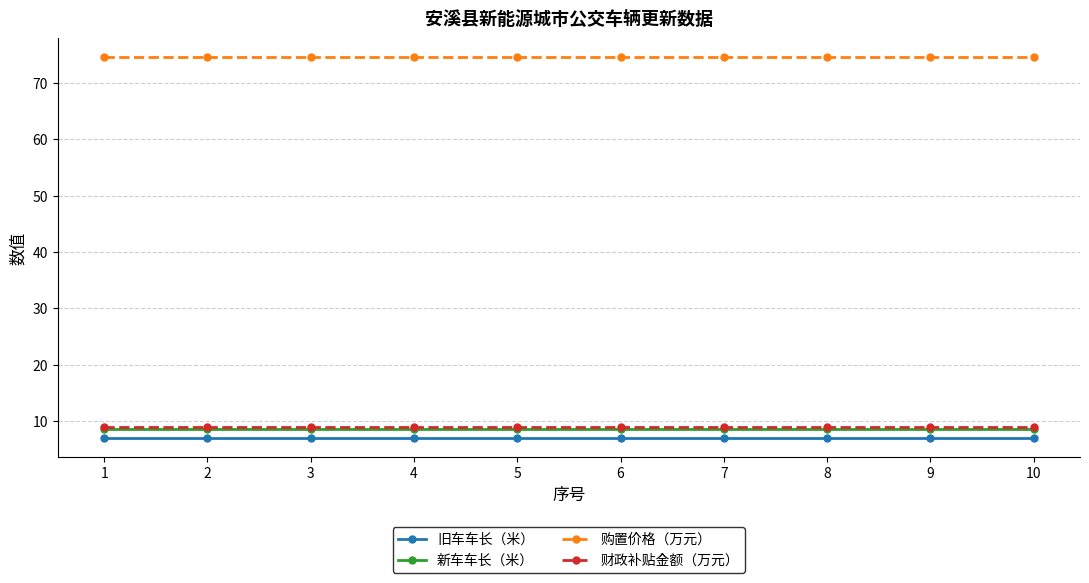

Which series has the largest total across all categories?

购置价格（万元）